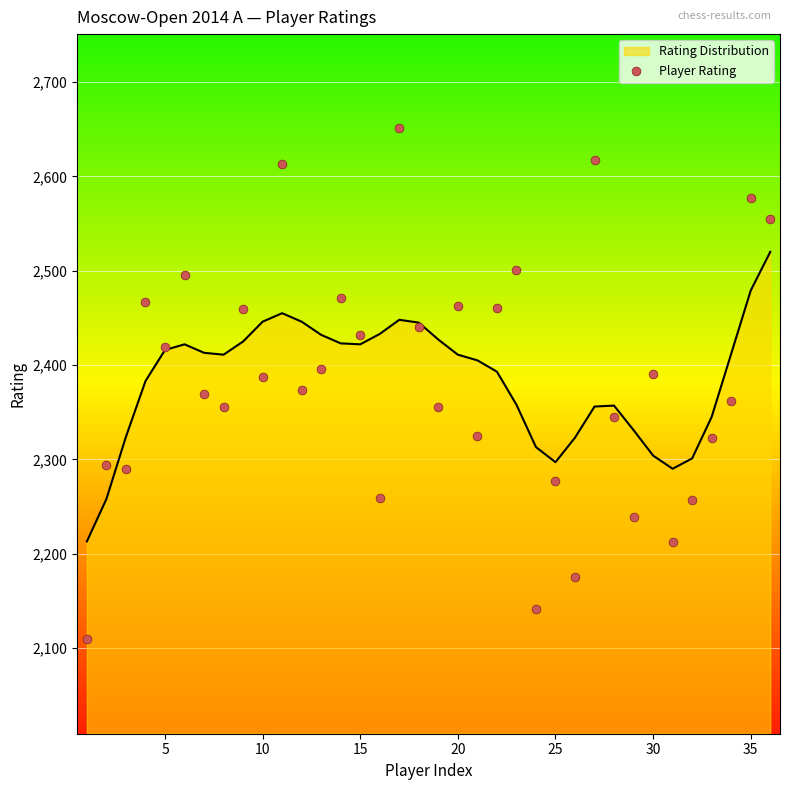

What is the lowest value of the Rating Distribution series?

2213